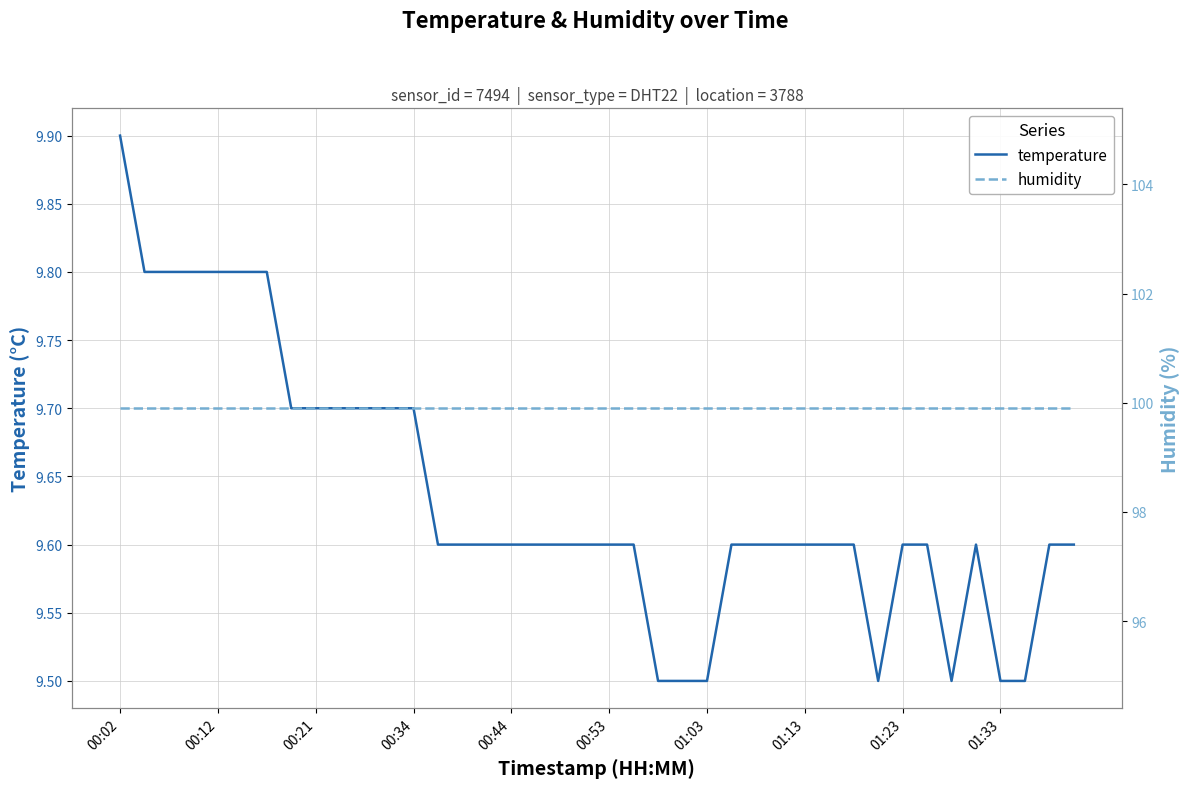

True or false: humidity and temperature intersect in this chart.

False